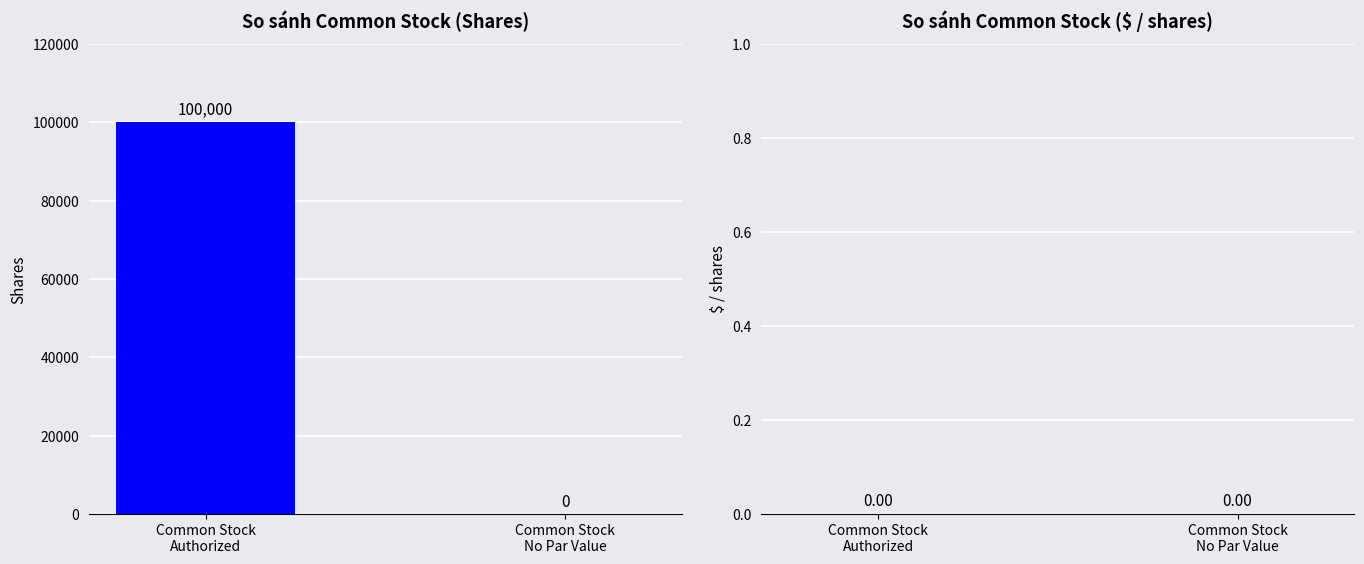

What is the maximum value shown in the chart?

100000